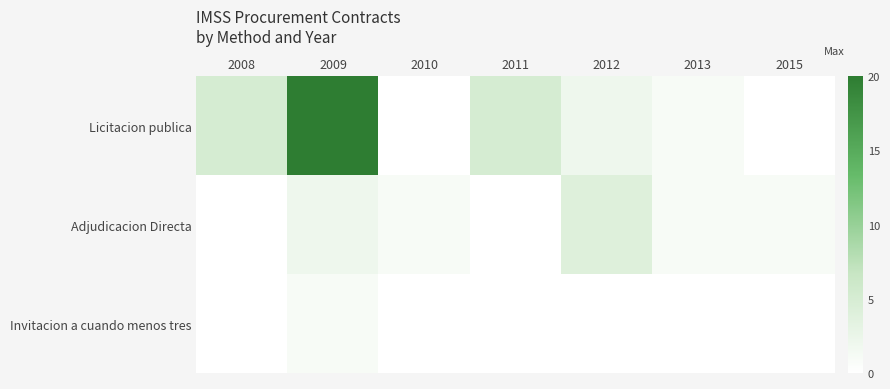

What is the spread (max minus min) of values at 2011?

5